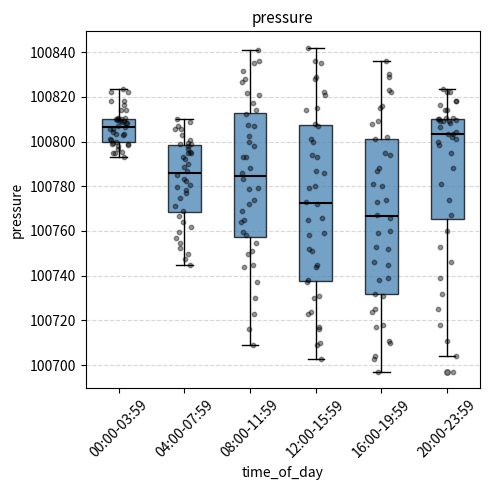

Which box's median line is the highest?

00:00-03:59